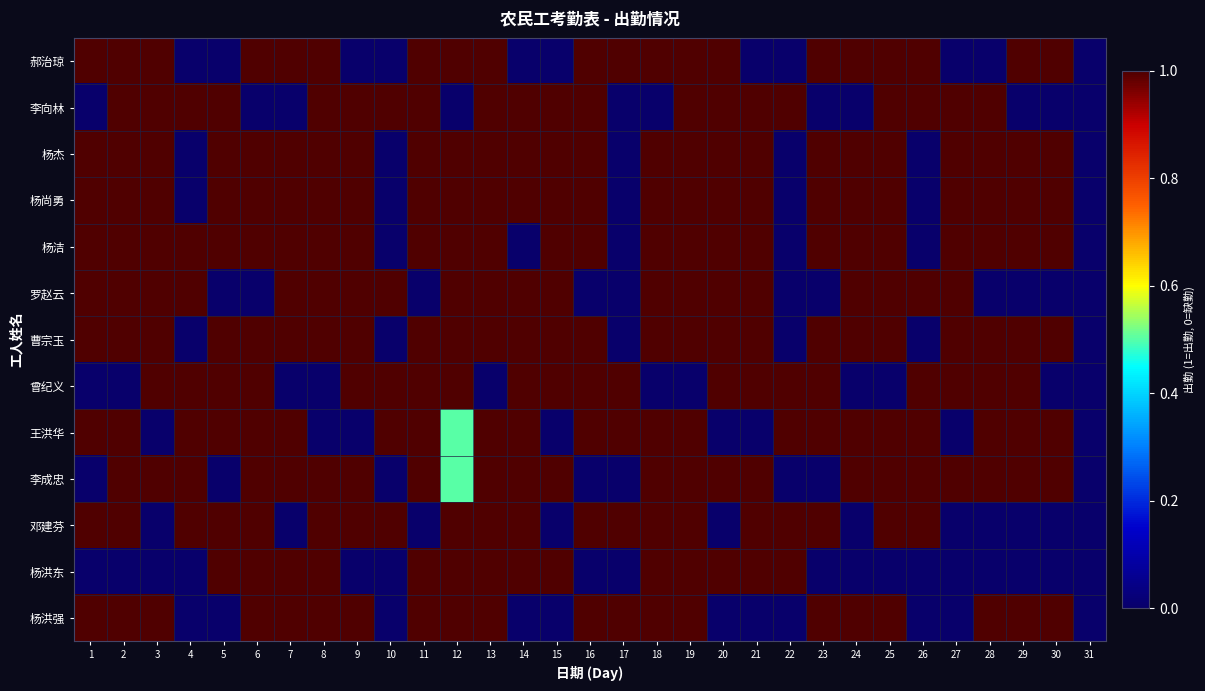

Which category has the lowest value across all series?

4